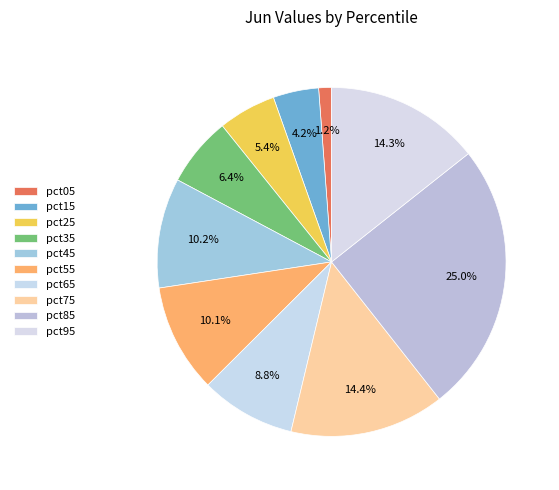

How many segments does this pie chart have?

10